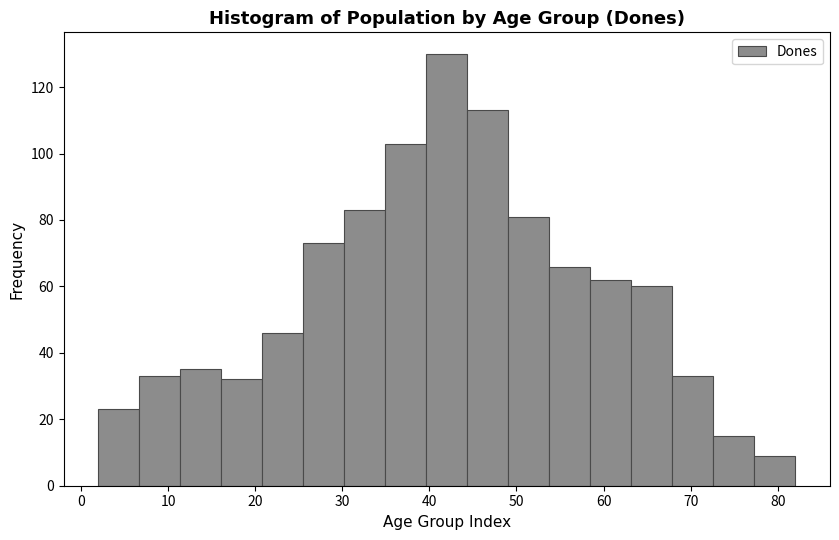

Reading left to right, list every bar in this chart as the range it spans on the x-axis followed by its height. Neither the bar edges nor the heights are printed on the chart, so give them approximately, as read against the axes.

2 to 7: 24
7 to 11: 34
11 to 16: 36
16 to 21: 32
21 to 26: 46
26 to 30: 74
30 to 35: 84
35 to 40: 104
40 to 44: 130
44 to 49: 114
49 to 54: 82
54 to 58: 66
58 to 63: 62
63 to 68: 60
68 to 73: 34
73 to 77: 16
77 to 82: 10